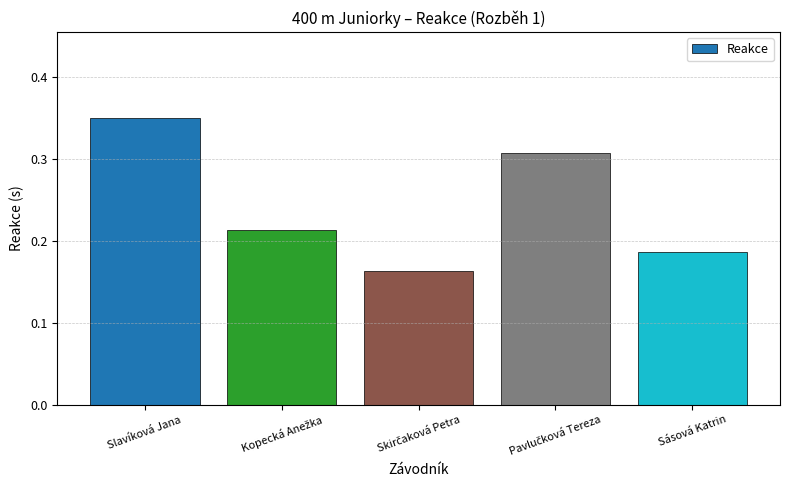

Between Slavíková Jana and Sásová Katrin, which is larger?

Slavíková Jana